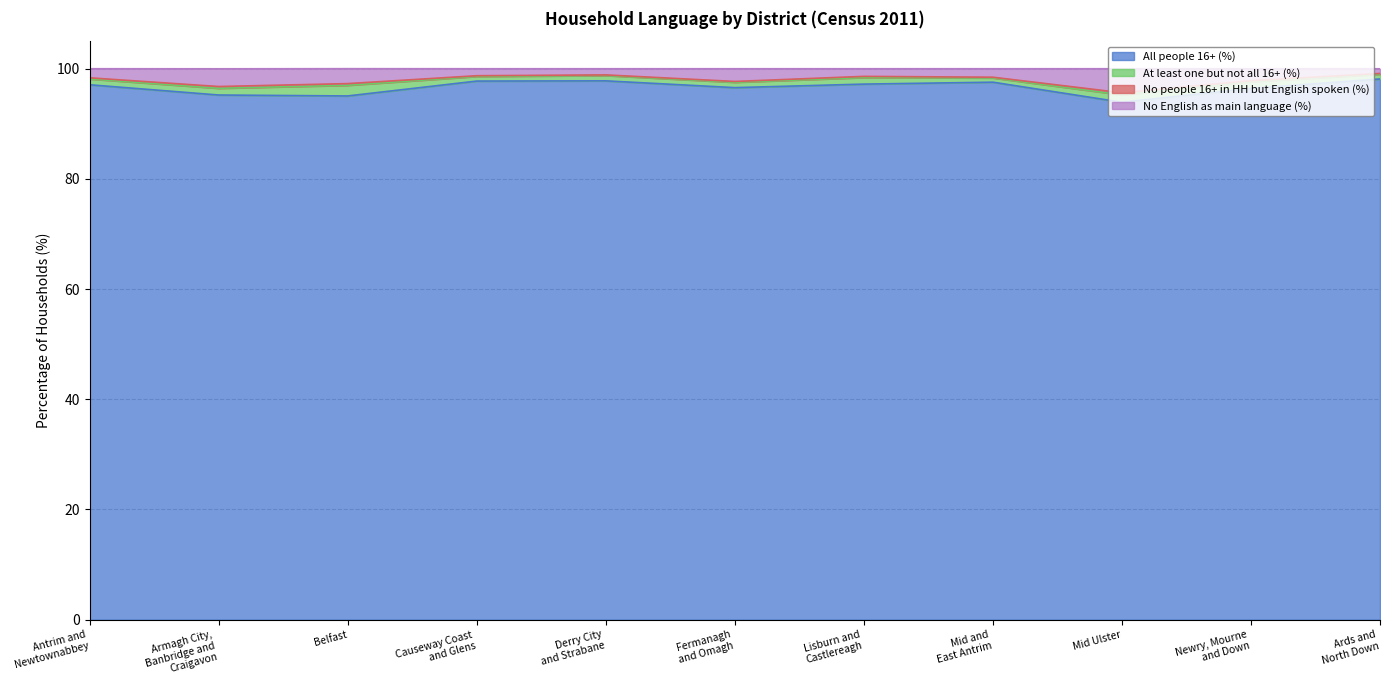

What is the sum of the All people 16+ (%) values at Mid Ulster and Causeway Coast
and Glens?

191.7